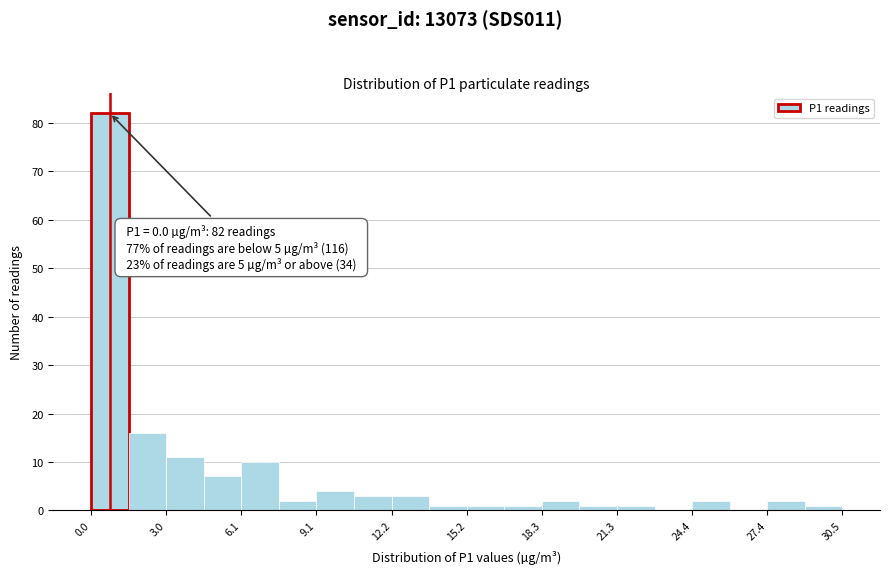

Read against the x-axis, roughly where is the centre of the tallest bar?

1.0